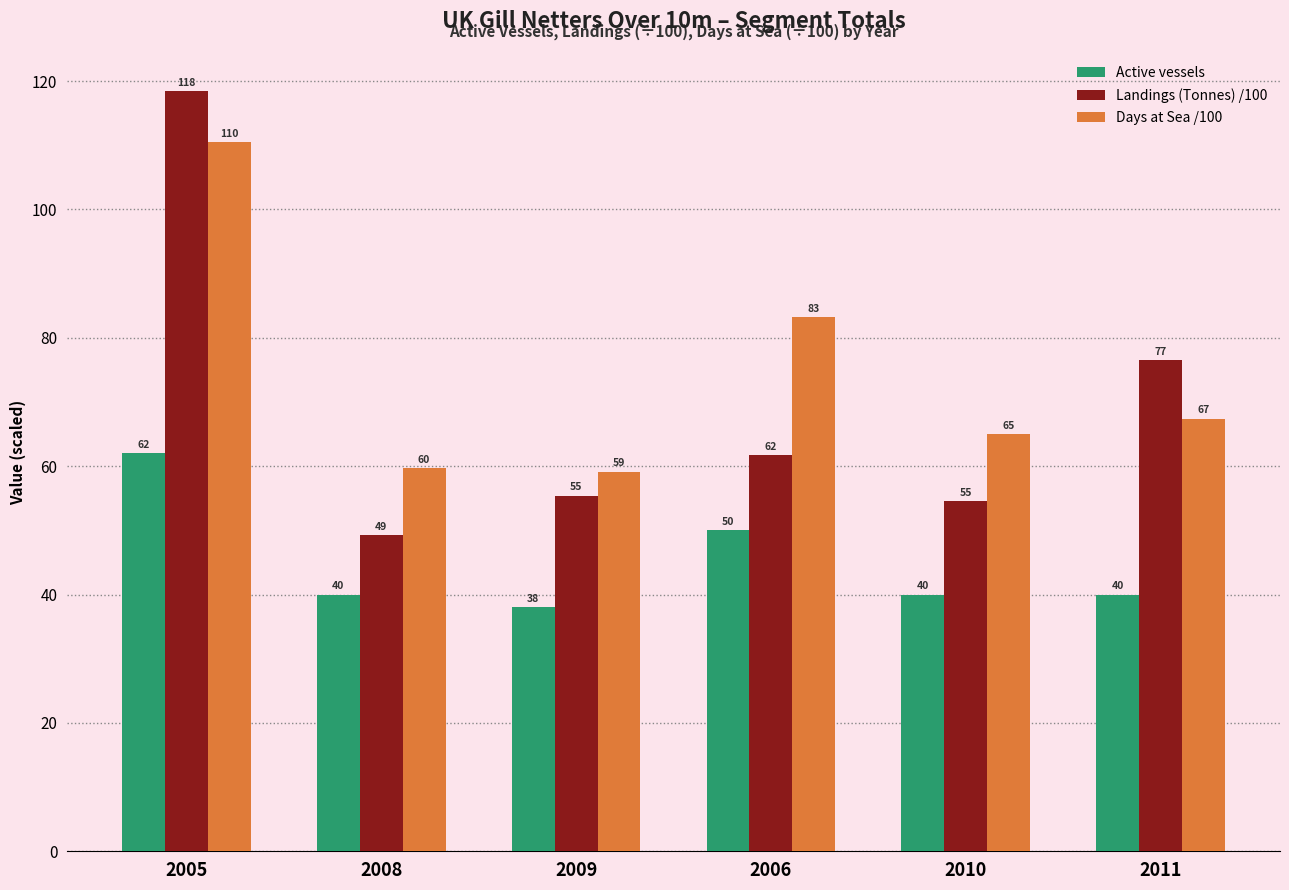

Does the chart contain stacked bars?

No